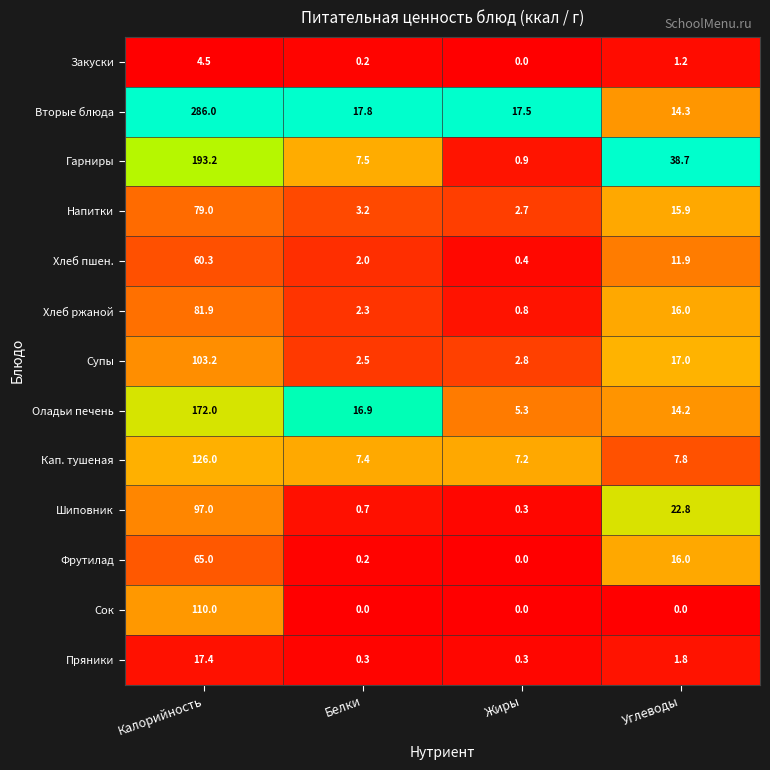

What is the sum of all Хлеб пшен. values?

74.6